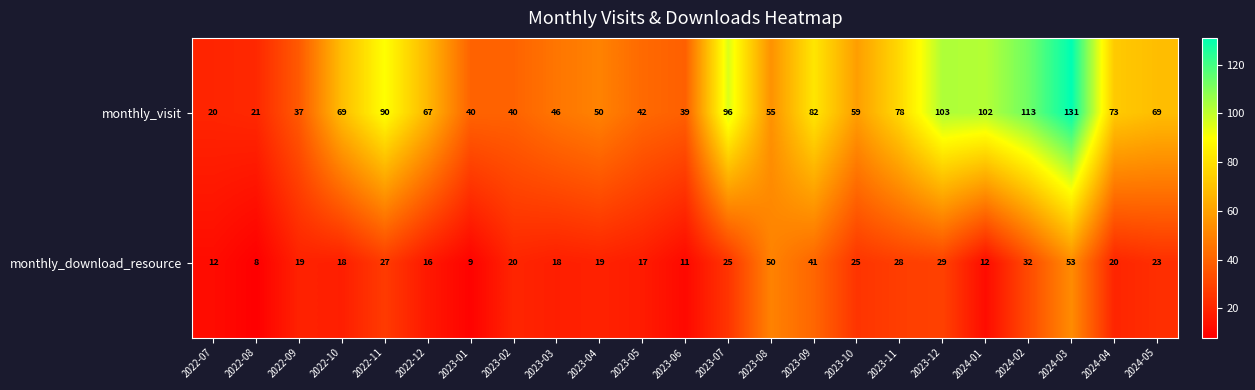

What is the difference between the maximum and minimum values in the monthly_download_resource series?

45